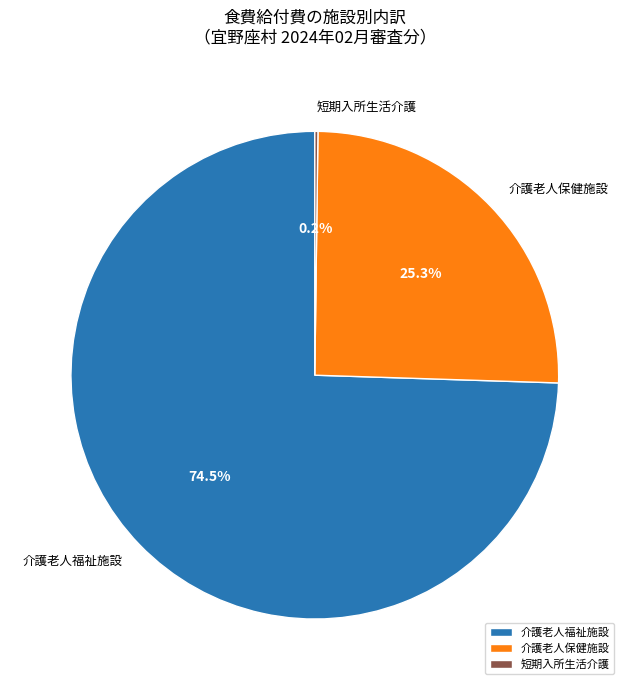

Which has a higher value, 介護老人福祉施設 or 介護老人保健施設?

介護老人福祉施設